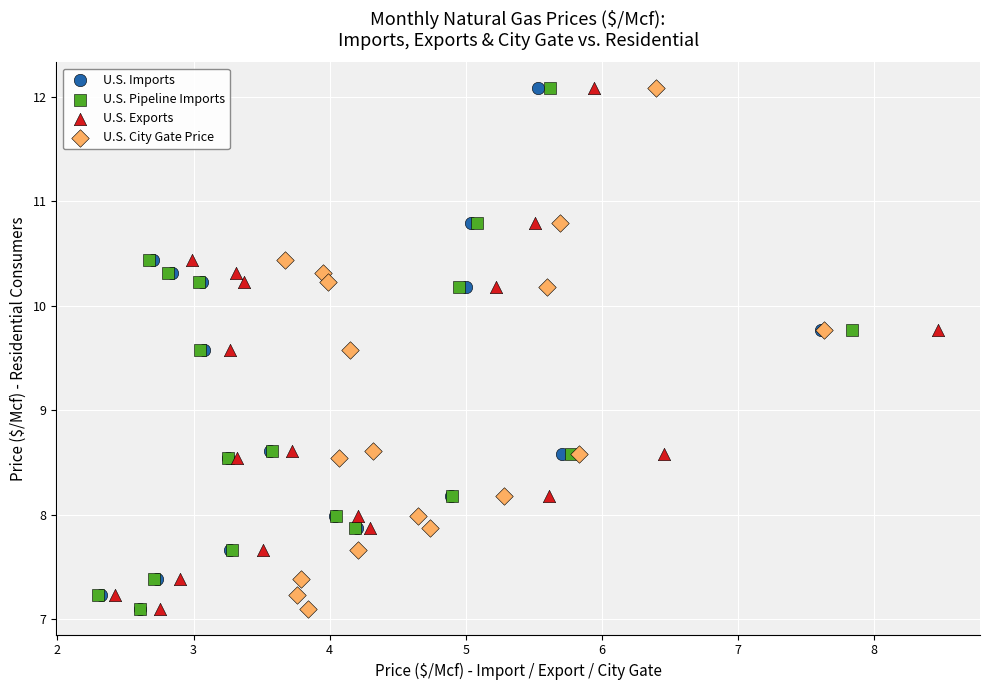

What are all the series names shown in the legend?

U.S. Imports, U.S. Pipeline Imports, U.S. Exports, U.S. City Gate Price